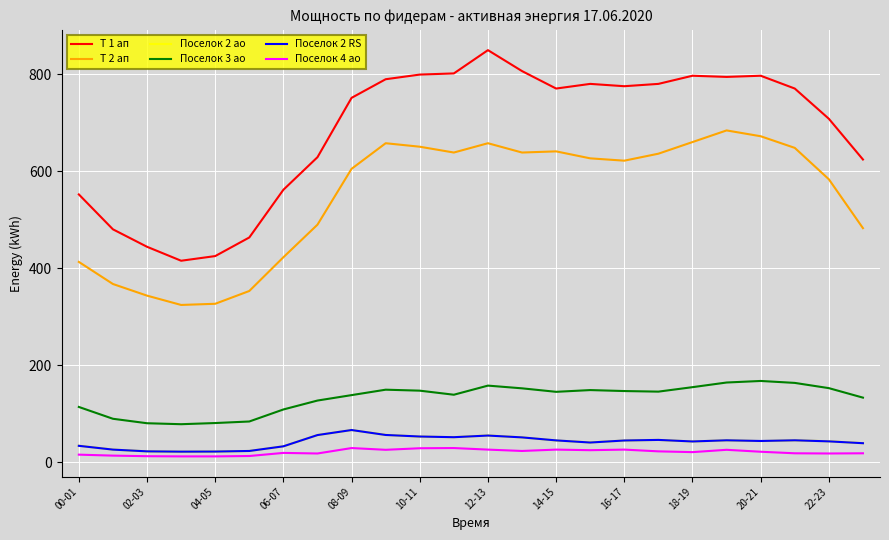

Which series has the largest total across all categories?

Т 1 ап